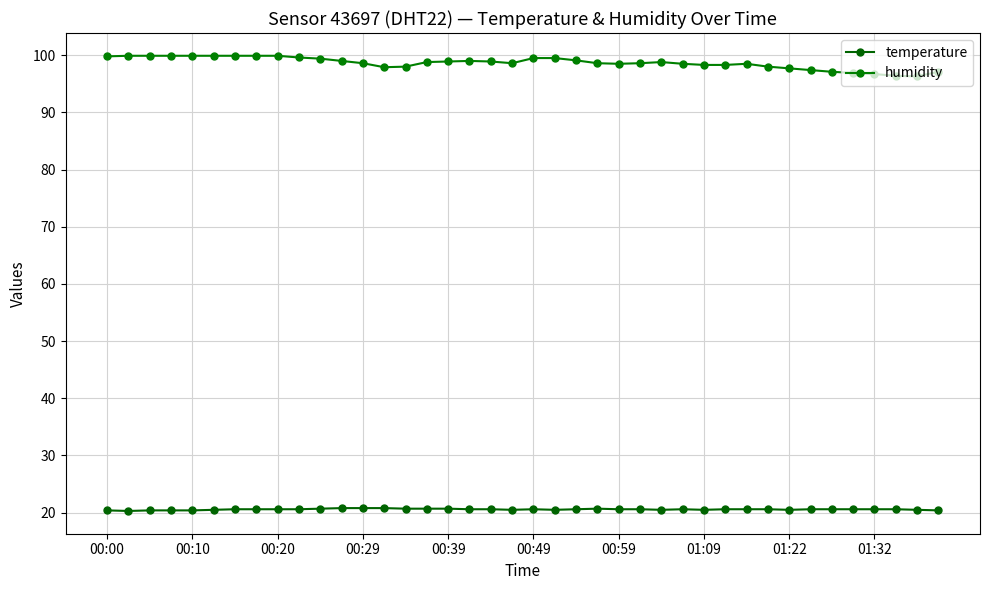

How many series are shown in this chart?

2